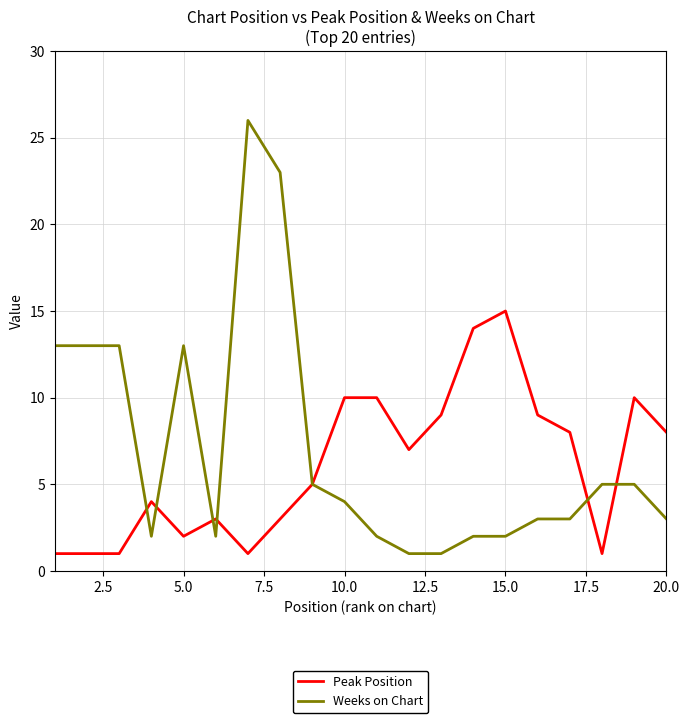

Rank the series by their maximum value, from highest to lowest.

Weeks on Chart, Peak Position